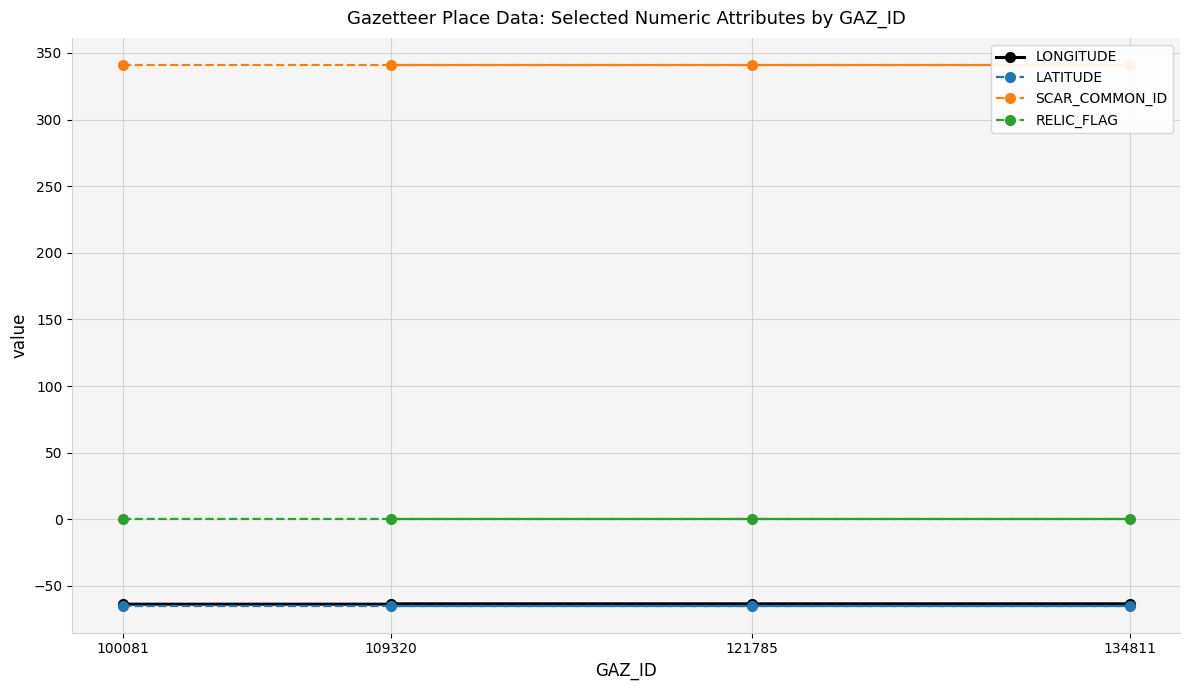

How many distinct data groups are displayed?

4